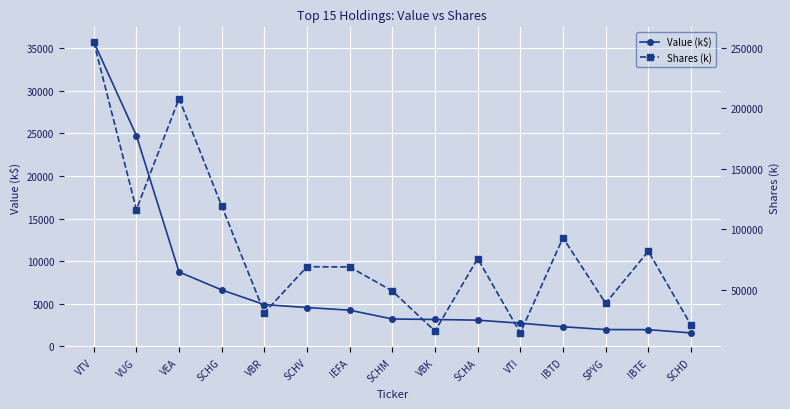

The Value (k$) series shows 2707 at VTI. True or false?

True